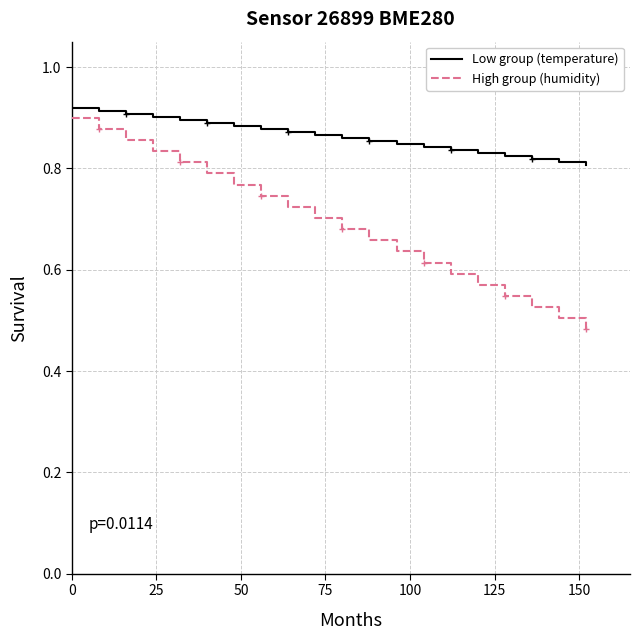

How many lines are shown in the chart?

2